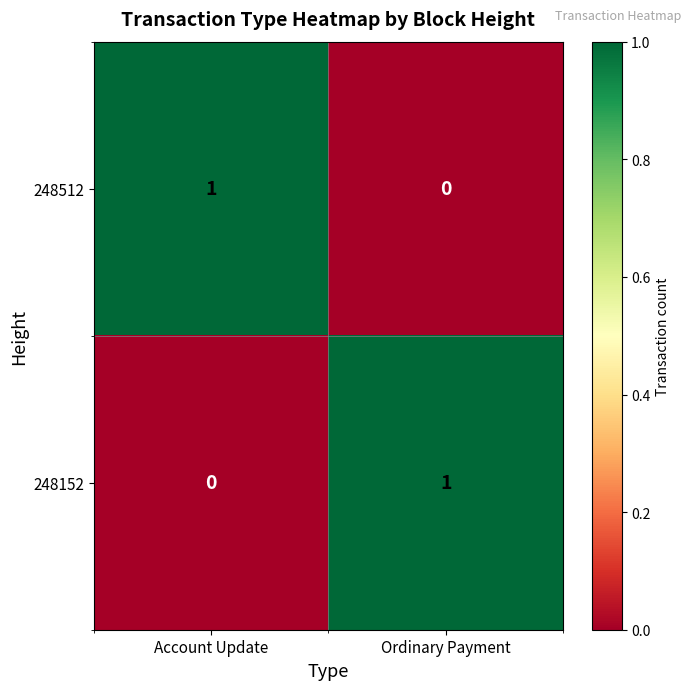

What is the spread (max minus min) of values at Ordinary Payment?

1